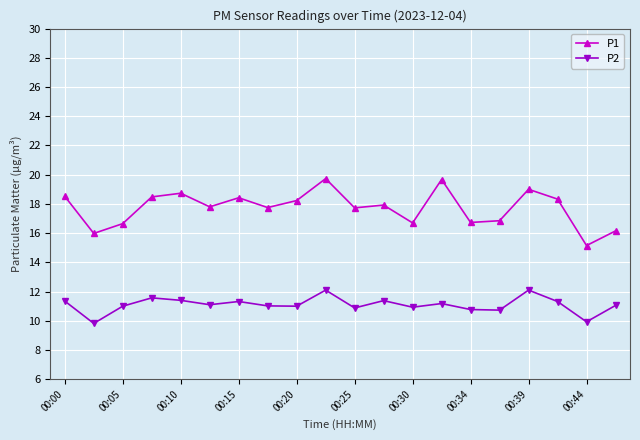

Which series has the largest range (max minus min)?

P1